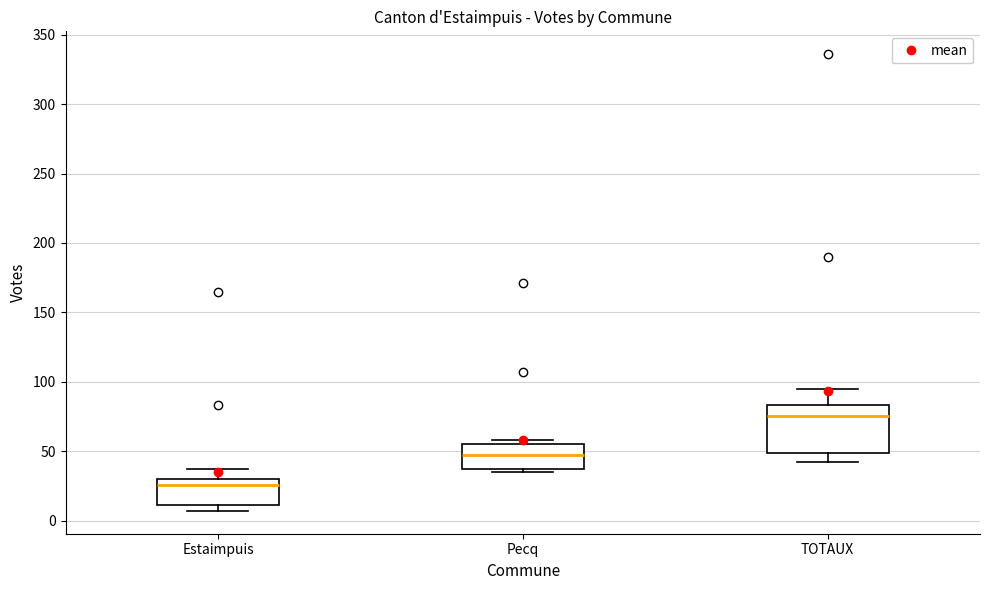

Which box's median line is the highest?

TOTAUX